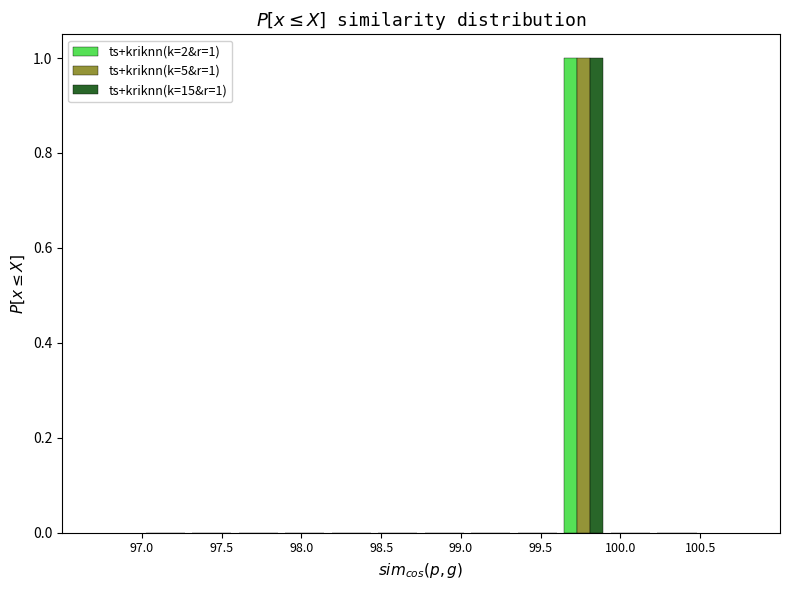

In the ts+kriknn(k=15&r=1) series, which range on the x-axis has the tallest bar?

99.65 to 99.90